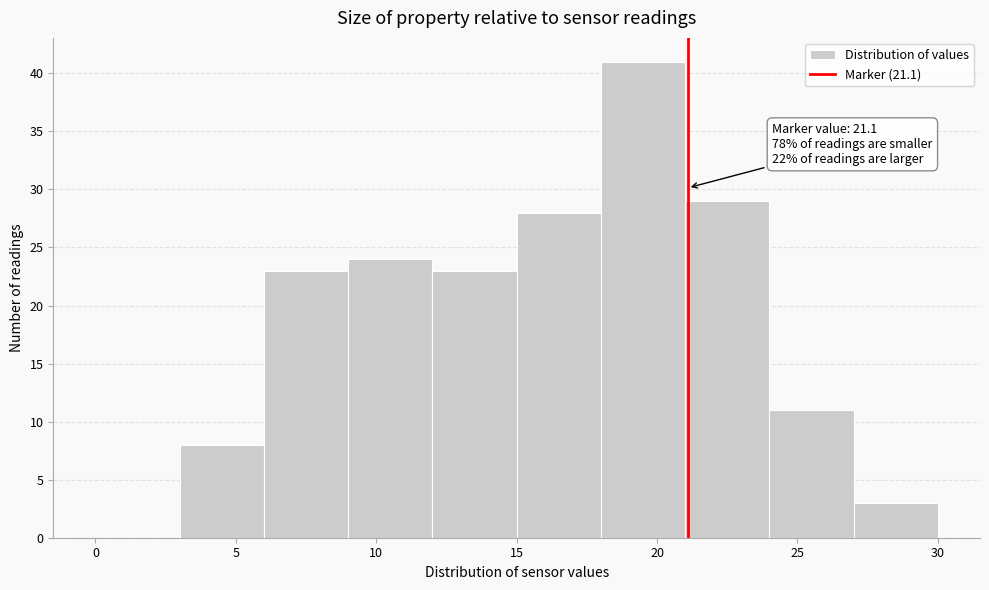

Which range on the x-axis has the tallest bar?

18 to 21